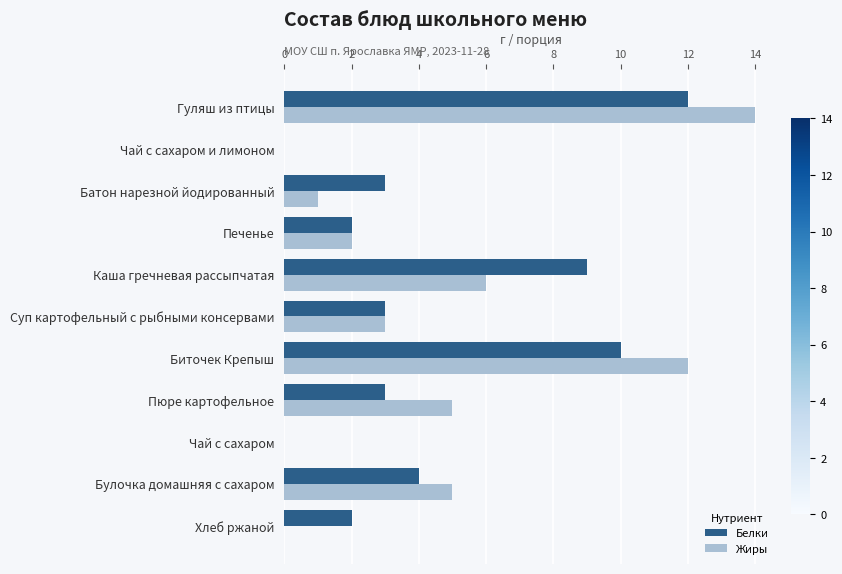

At which category is the sum across all series the highest?

Гуляш из птицы